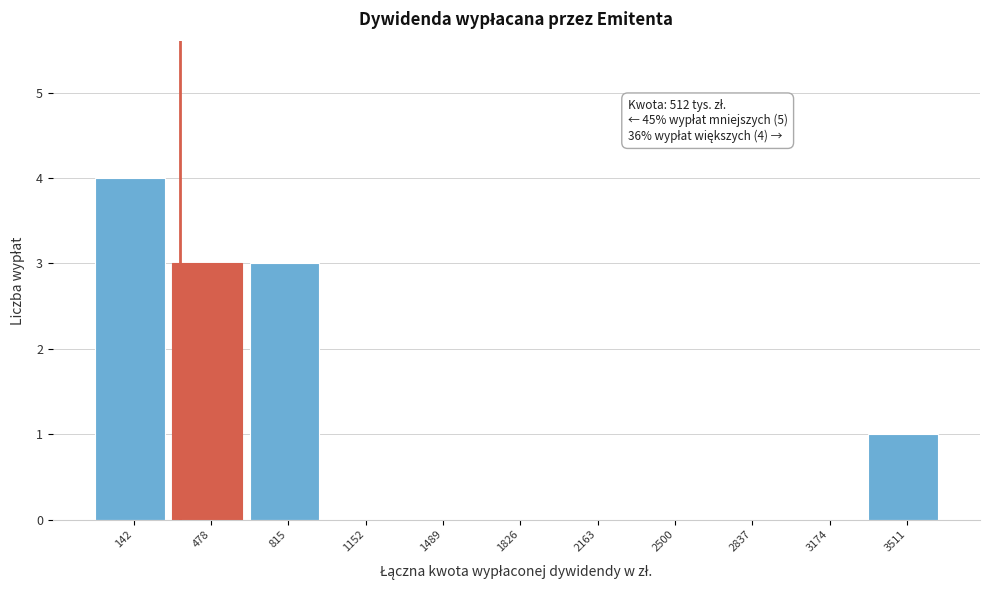

Reading right to left, what are all the values shown in this chart?

3511=1	3174=0	2837=0	2500=0	2163=0	1826=0	1489=0	1152=0	815=3	478=3	142=4